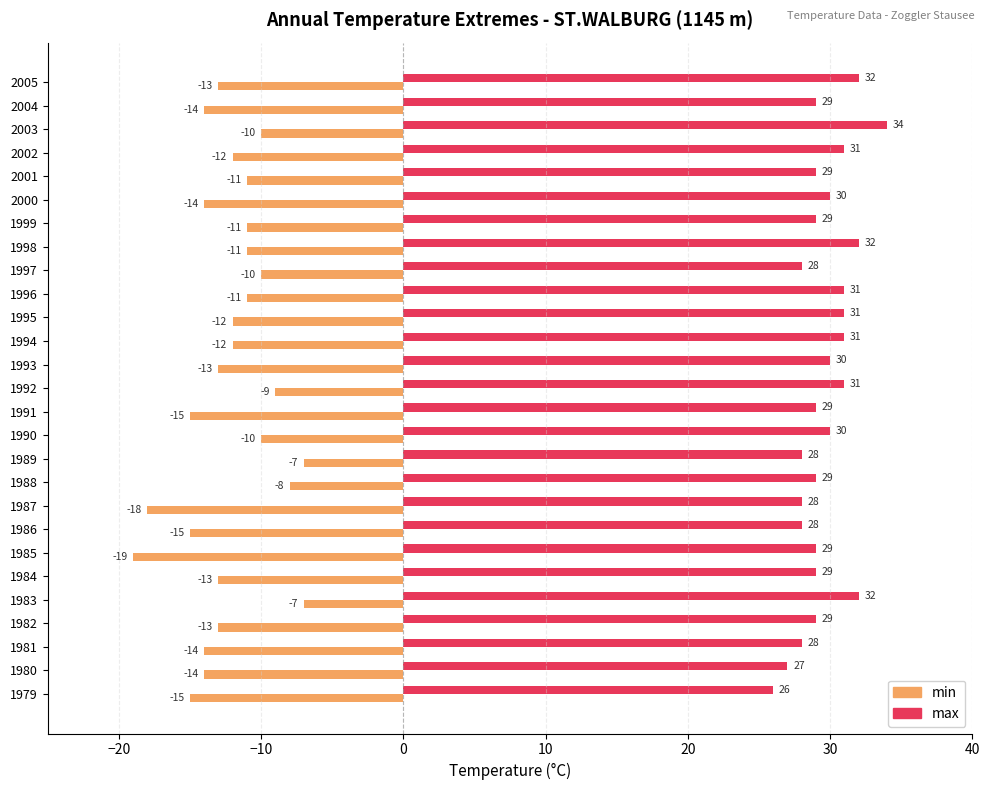

Count the number of categories in the chart.

27